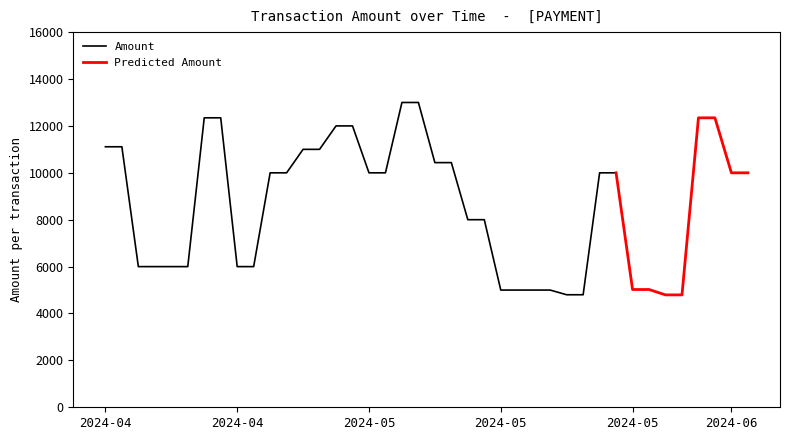

Which series has the widest spread of values?

Amount